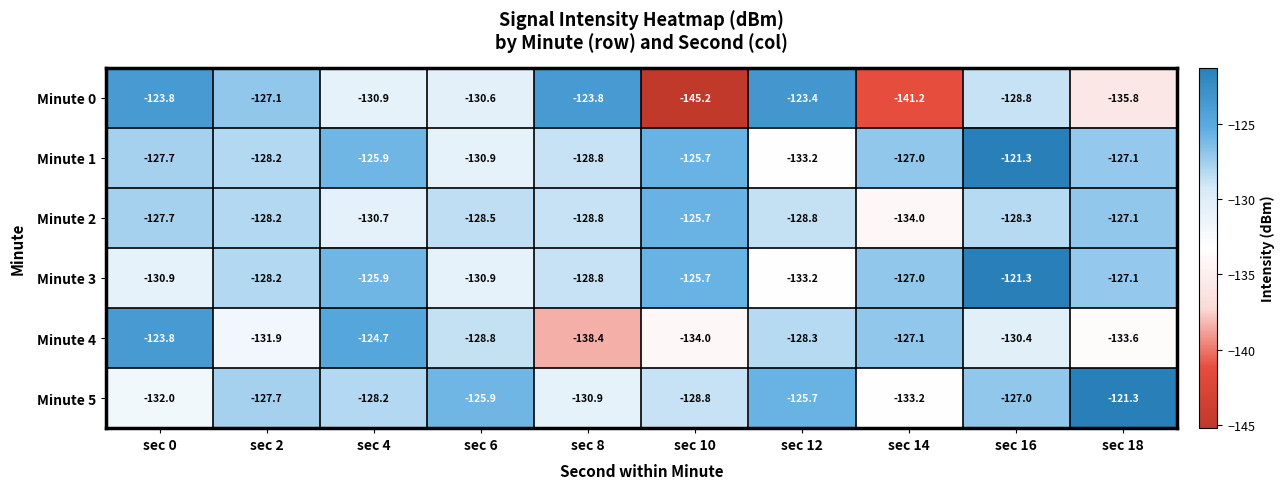

Which category has the lowest value across all series?

sec 10